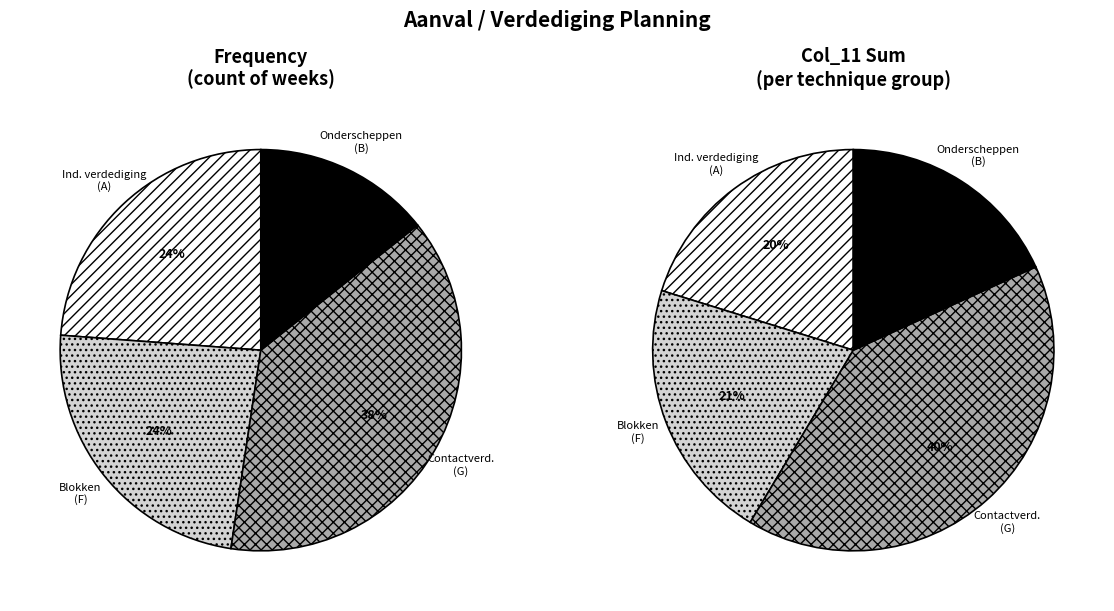

Is it true that A is 34% of the pie?

False